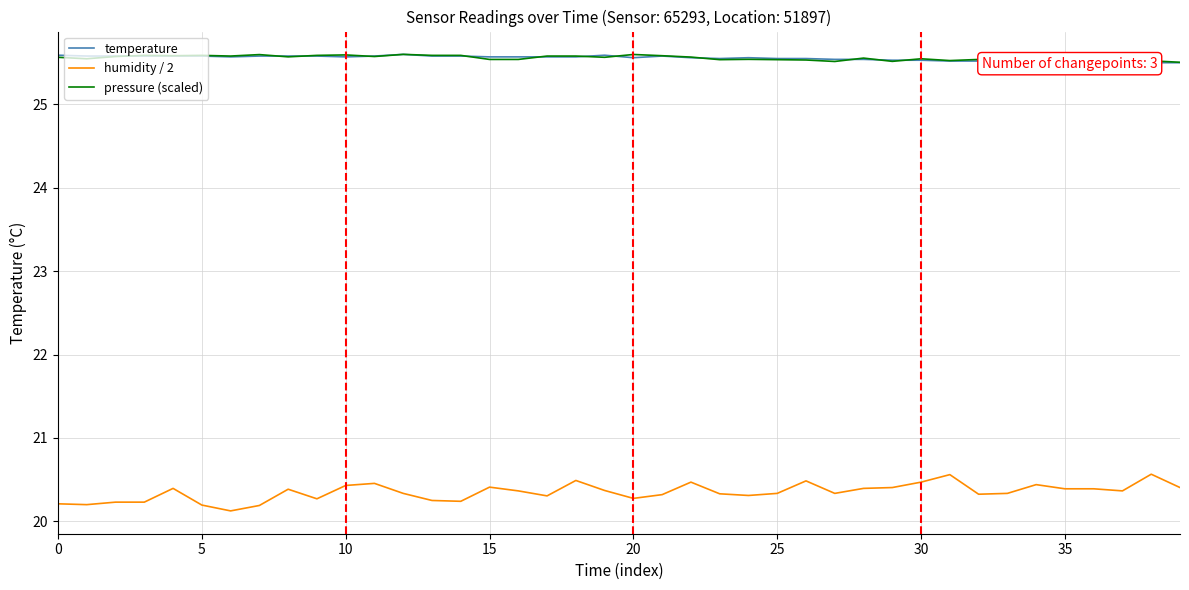

Reading left to right, what are all the values shown in this chart?

temperature: 25.6	25.6	25.6	25.6	25.6	25.6	25.6	25.6	25.6	25.6	25.6	25.6	25.6	25.6	25.6	25.6	25.6	25.6	25.6	25.6	25.6	25.6	25.6	25.6	25.6	25.6	25.6	25.5	25.5	25.5	25.5	25.5	25.5	25.5	25.5	25.5	25.5	25.5	25.5	25.5
humidity / 2: 20.2	20.2	20.2	20.2	20.4	20.2	20.1	20.2	20.4	20.3	20.4	20.5	20.3	20.2	20.2	20.4	20.4	20.3	20.5	20.4	20.3	20.3	20.5	20.3	20.3	20.3	20.5	20.3	20.4	20.4	20.5	20.6	20.3	20.3	20.4	20.4	20.4	20.4	20.6	20.4
pressure (scaled): 25.6	25.5	25.6	25.6	25.6	25.6	25.6	25.6	25.6	25.6	25.6	25.6	25.6	25.6	25.6	25.5	25.5	25.6	25.6	25.6	25.6	25.6	25.6	25.5	25.5	25.5	25.5	25.5	25.6	25.5	25.5	25.5	25.5	25.5	25.5	25.5	25.5	25.6	25.5	25.5